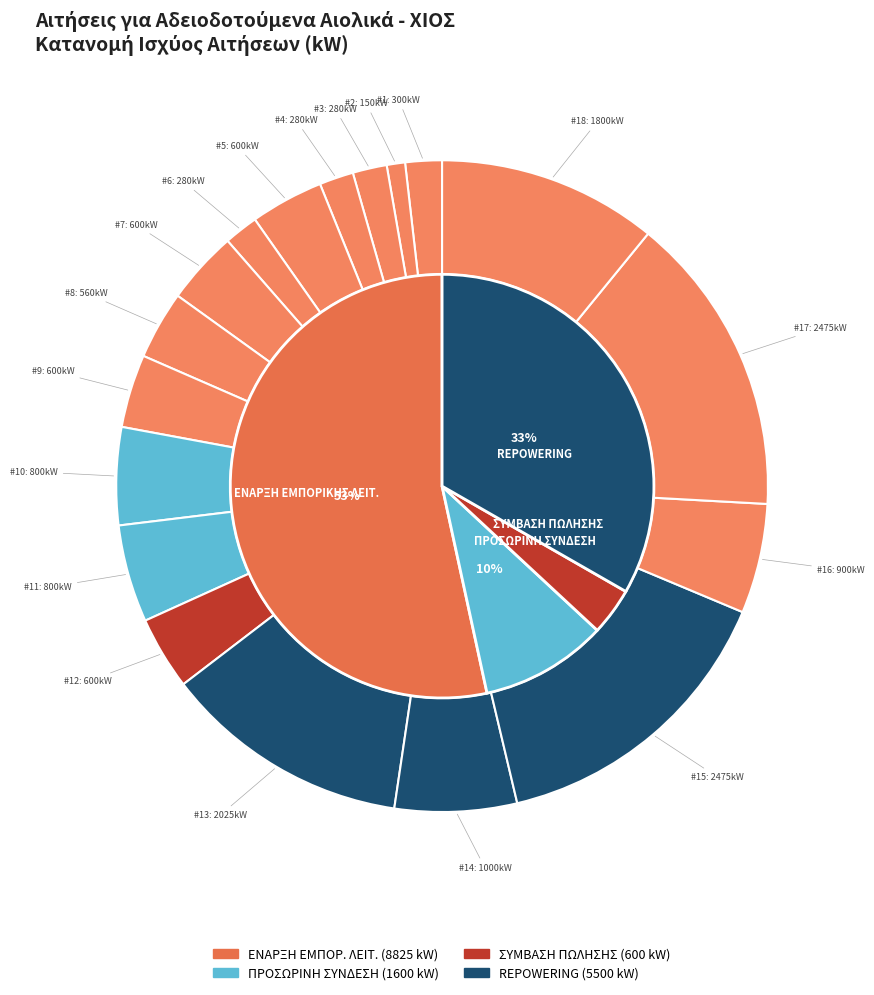

Rank the categories by value from lowest to highest.

ΕΚΔΟΣΗ ΑΔΕΙΑΣ ΛΕΙΤΟΥΡΓΙΑΣ 2, ΕΚΔΟΣΗ ΑΔΕΙΑΣ ΛΕΙΤΟΥΡΓΙΑΣ 3, ΕΚΔΟΣΗ ΑΔΕΙΑΣ ΛΕΙΤΟΥΡΓΙΑΣ 4, ΕΚΔΟΣΗ ΑΔΕΙΑΣ ΛΕΙΤΟΥΡΓΙΑΣ 6, ΕΚΔΟΣΗ ΑΔΕΙΑΣ ΛΕΙΤΟΥΡΓΙΑΣ - ΕΝΑΡΞΗ ΕΜΠΟΡΙΚΗΣ, ΕΚΔΟΣΗ ΑΔΕΙΑΣ ΛΕΙΤΟΥΡΓΙΑΣ 8, ΕΚΔΟΣΗ ΑΔΕΙΑΣ ΛΕΙΤΟΥΡΓΙΑΣ 5, ΕΚΔΟΣΗ ΑΔΕΙΑΣ ΛΕΙΤΟΥΡΓΙΑΣ 7, ΕΚΔΟΣΗ ΑΔΕΙΑΣ ΛΕΙΤΟΥΡΓΙΑΣ 9, ΣΥΜΒΑΣΗ ΠΩΛΗΣΗΣ, ΠΡΟΣΩΡΙΝΗ ΣΥΝΔΕΣΗ 10, ΠΡΟΣΩΡΙΝΗ ΣΥΝΔΕΣΗ 11, ΕΚΔΟΣΗ ΑΔΕΙΑΣ ΛΕΙΤΟΥΡΓΙΑΣ 16, REPOWERING 14, ΕΚΔΟΣΗ ΑΔΕΙΑΣ ΛΕΙΤΟΥΡΓΙΑΣ 18, REPOWERING 13, REPOWERING 15, ΕΚΔΟΣΗ ΑΔΕΙΑΣ ΛΕΙΤΟΥΡΓΙΑΣ 17